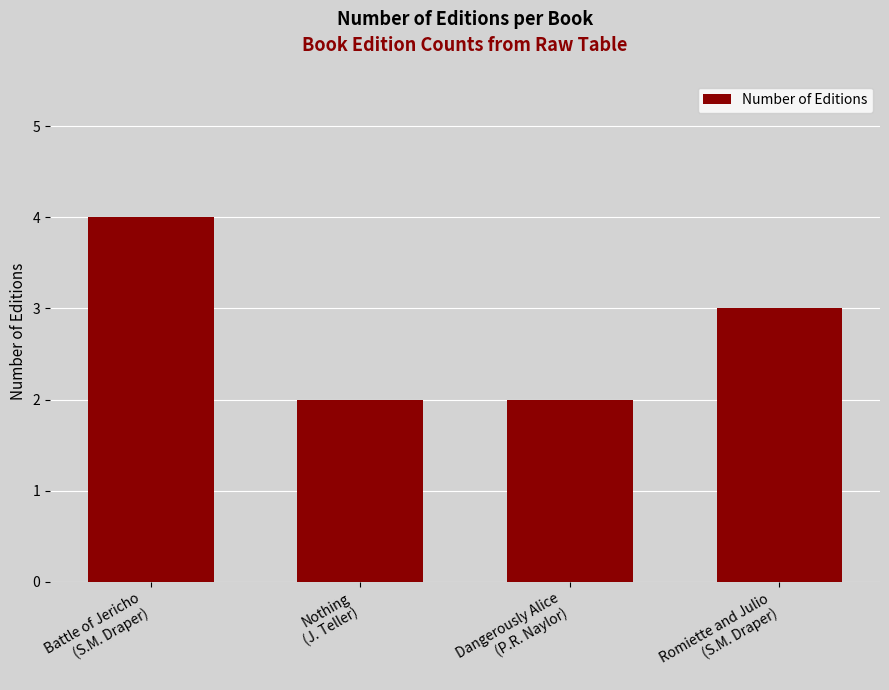

Reading left to right, list all the values displayed in this chart.

4	2	2	3